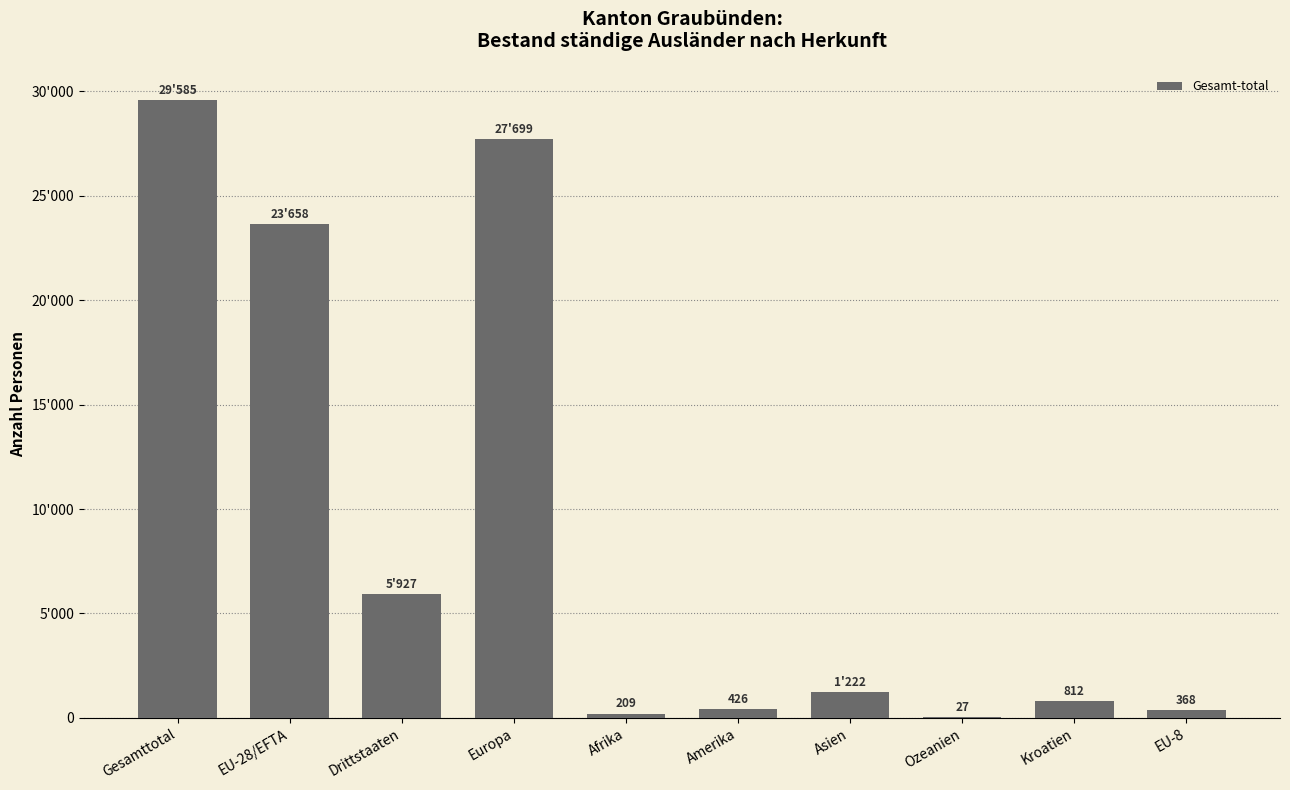

What is the label of the 7th bar from the left?

Asien